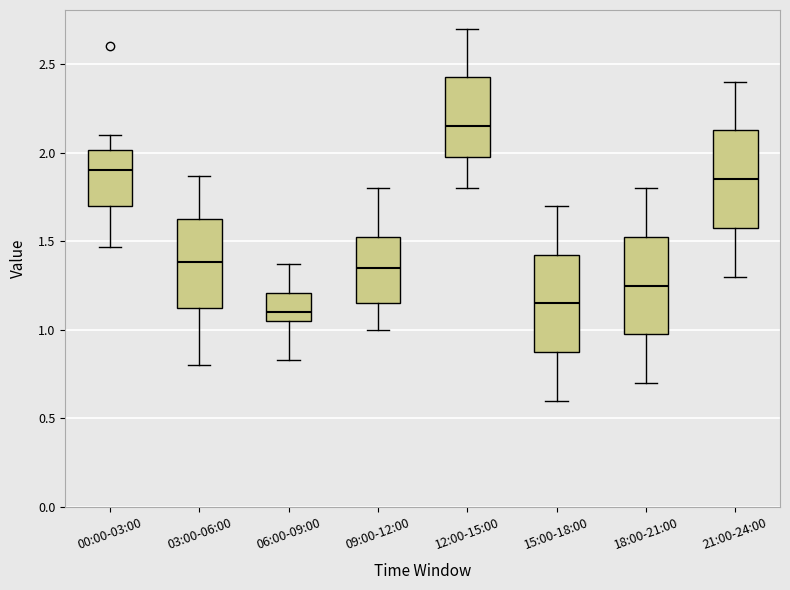

Reading left to right, transcribe this box plot: for each box, give where its median line is, the range the box spans, and where its two whiskers end, as read against the y-axis. The values are not printed on the chart, so give them approximately, as read against the axis.

00:00-03:00: median 1.90, box 1.70 to 2.00, whiskers 1.45 to 2.10
03:00-06:00: median 1.40, box 1.10 to 1.65, whiskers 0.80 to 1.85
06:00-09:00: median 1.10, box 1.05 to 1.20, whiskers 0.85 to 1.35
09:00-12:00: median 1.35, box 1.15 to 1.55, whiskers 1.00 to 1.80
12:00-15:00: median 2.15, box 2.00 to 2.45, whiskers 1.80 to 2.70
15:00-18:00: median 1.15, box 0.90 to 1.45, whiskers 0.60 to 1.70
18:00-21:00: median 1.25, box 1.00 to 1.55, whiskers 0.70 to 1.80
21:00-24:00: median 1.85, box 1.60 to 2.15, whiskers 1.30 to 2.40